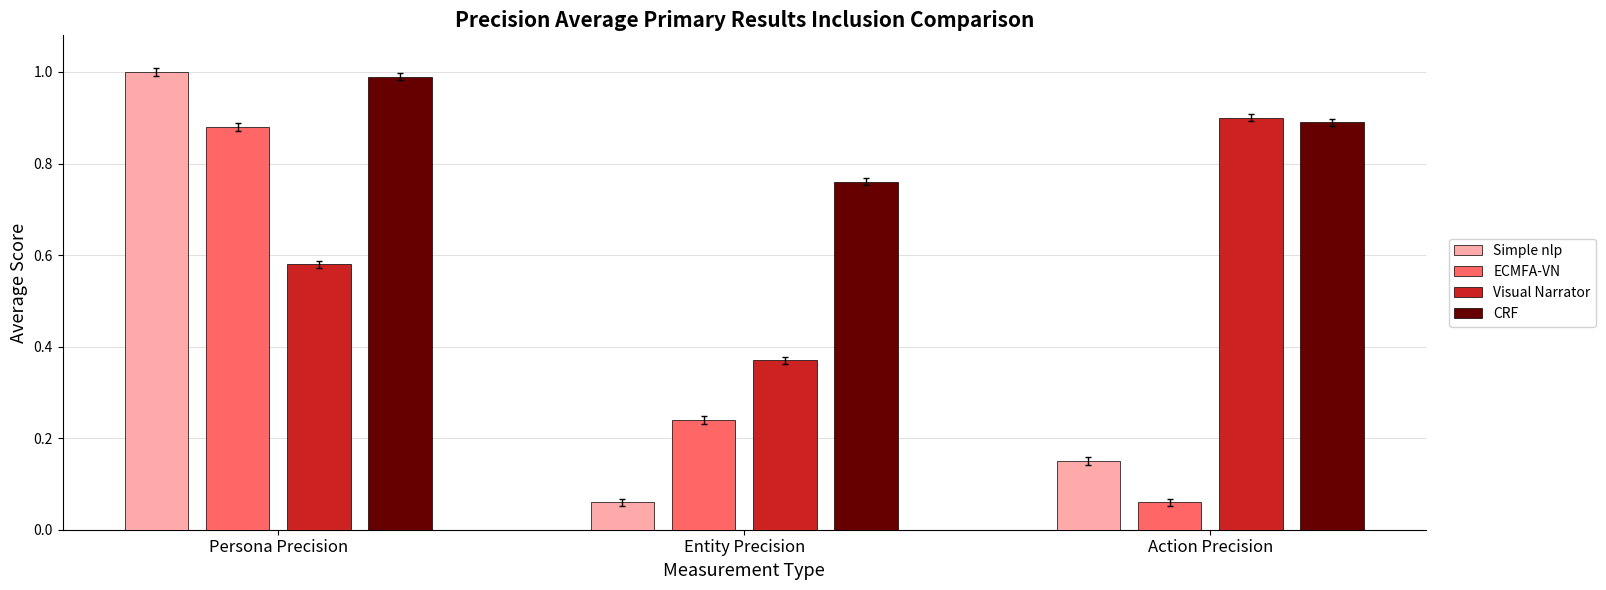

List the labels in order of Visual Narrator value, smallest first.

Entity Precision, Persona Precision, Action Precision